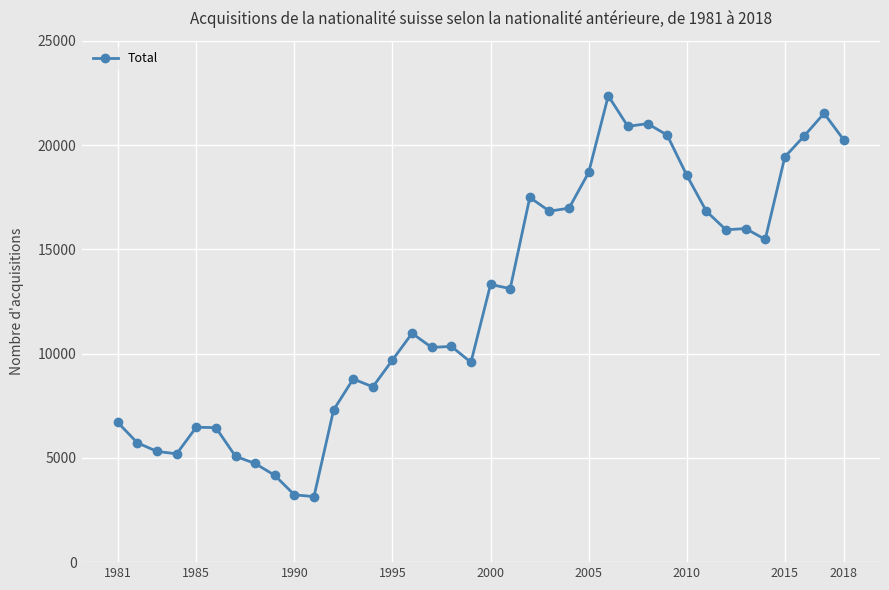

What is the difference between the second highest and minimum values?

18376